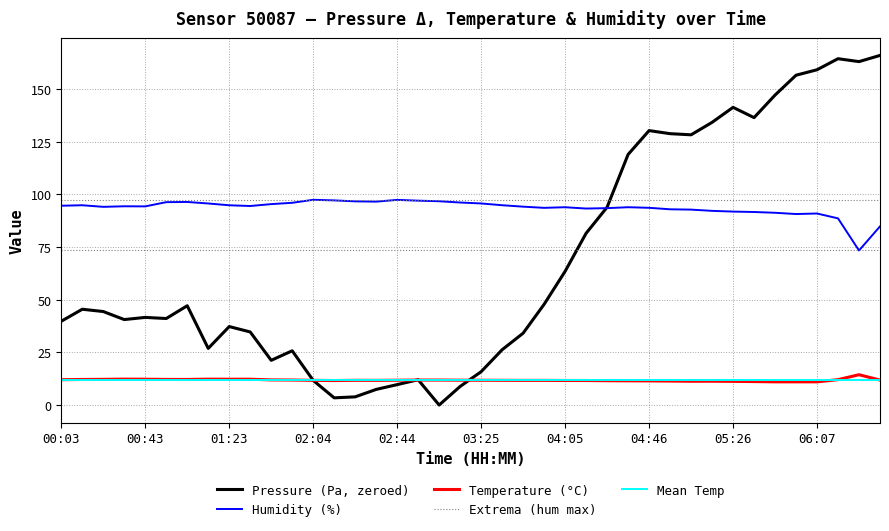

Which series has the largest range (max minus min)?

Pressure (Pa, zeroed)